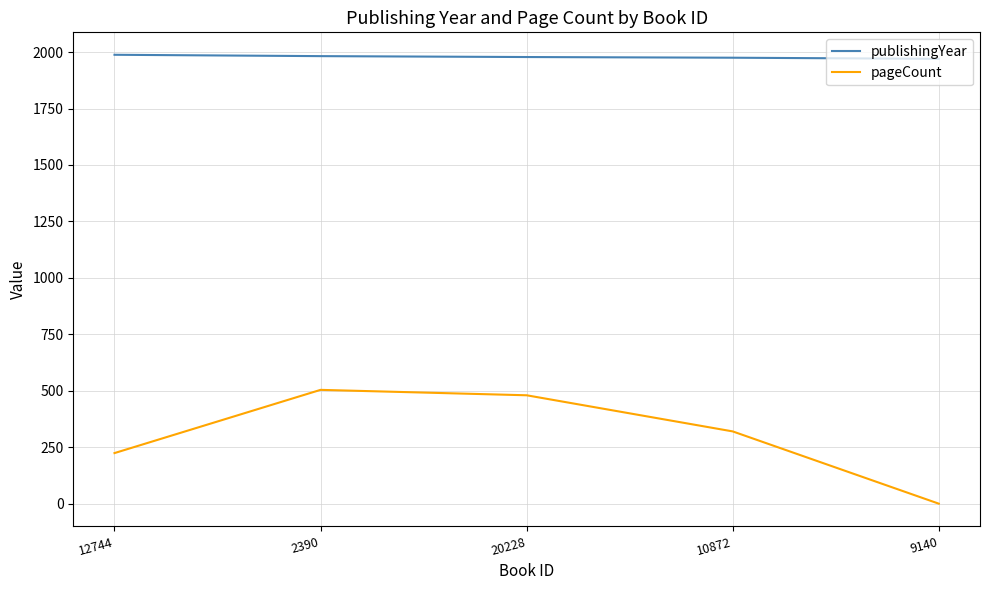

The pageCount series shows 285 at 9140. True or false?

False